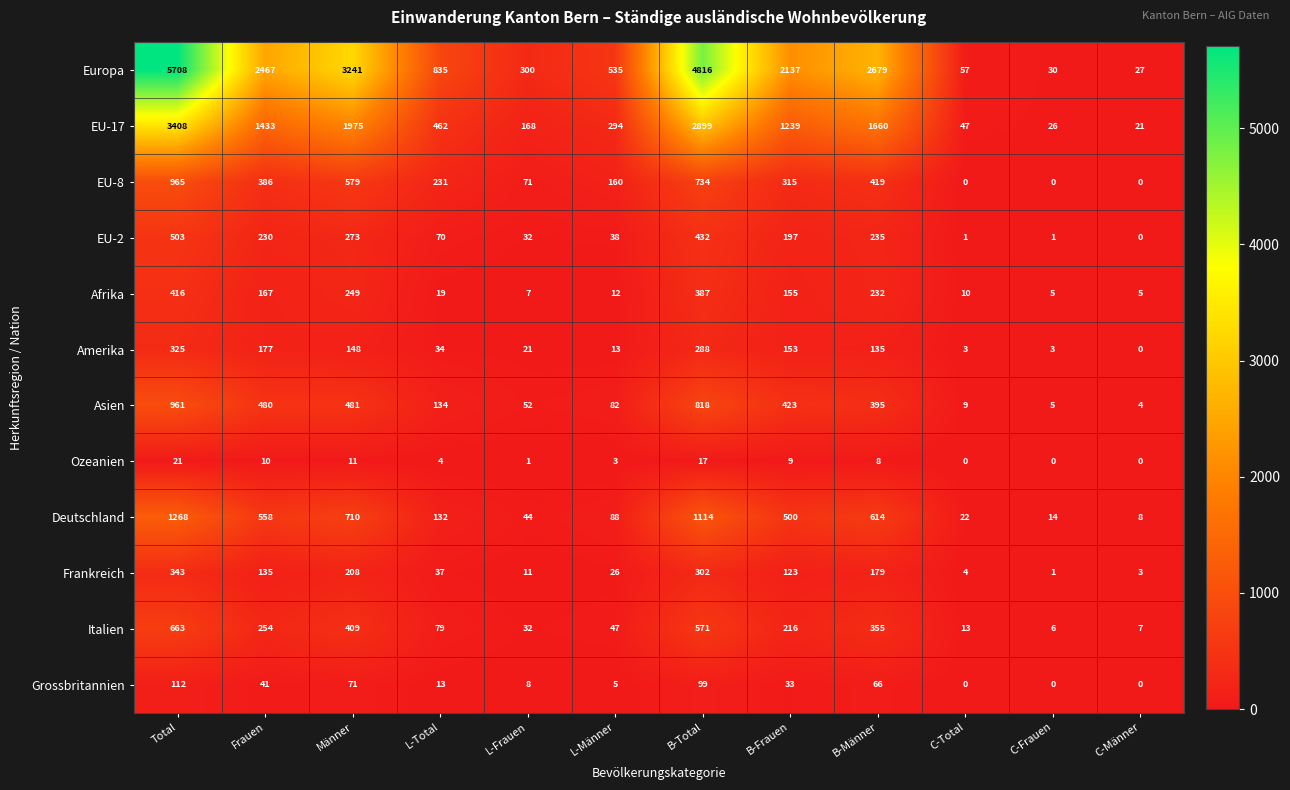

What is the sum of all Amerika values?

1300